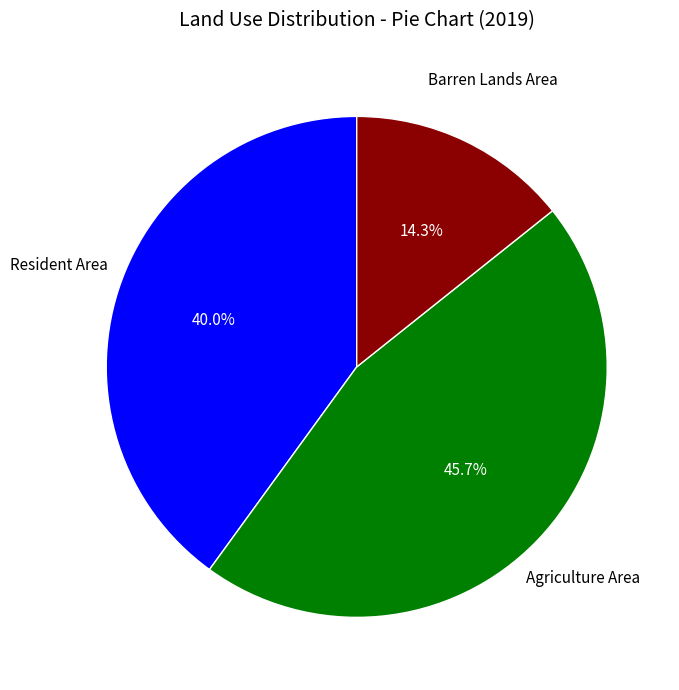

Does any single category account for the majority?

No